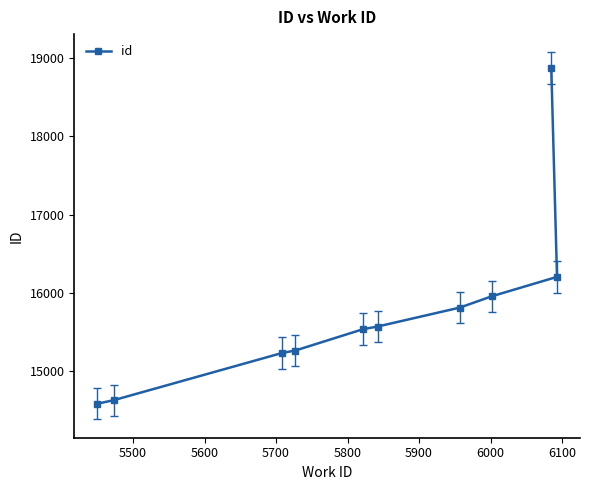

Reading left to right, list all the values displayed in this chart.

14586	14631	15235	15265	15538	15571	15813	15958	18870	16205